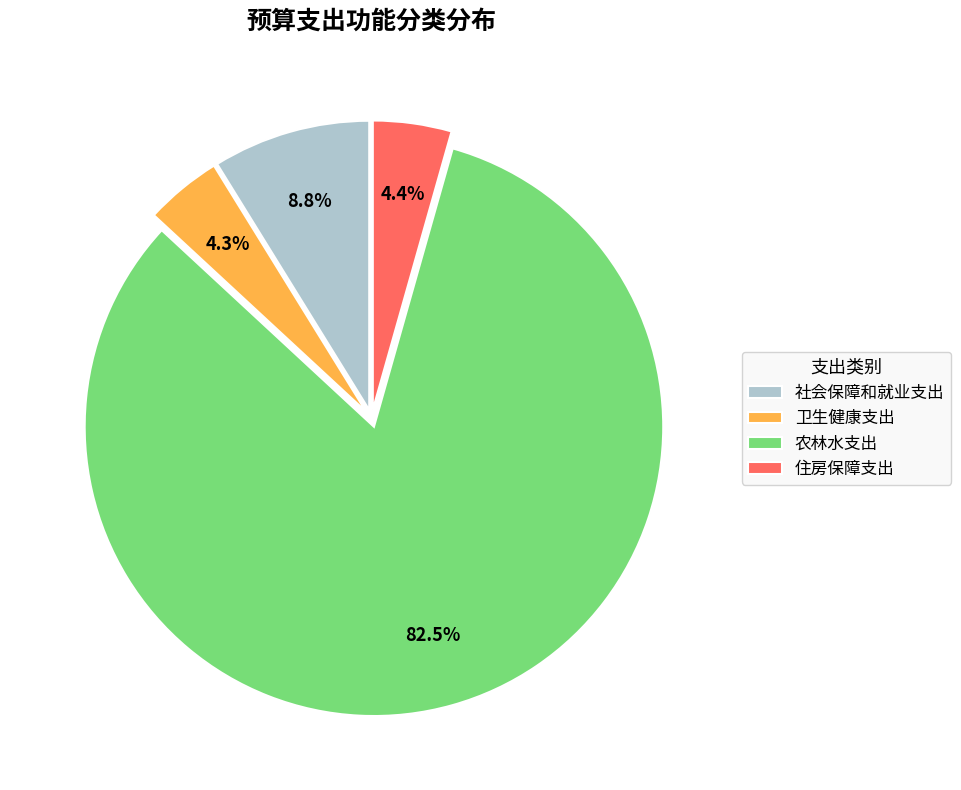

Does any single category account for the majority?

Yes